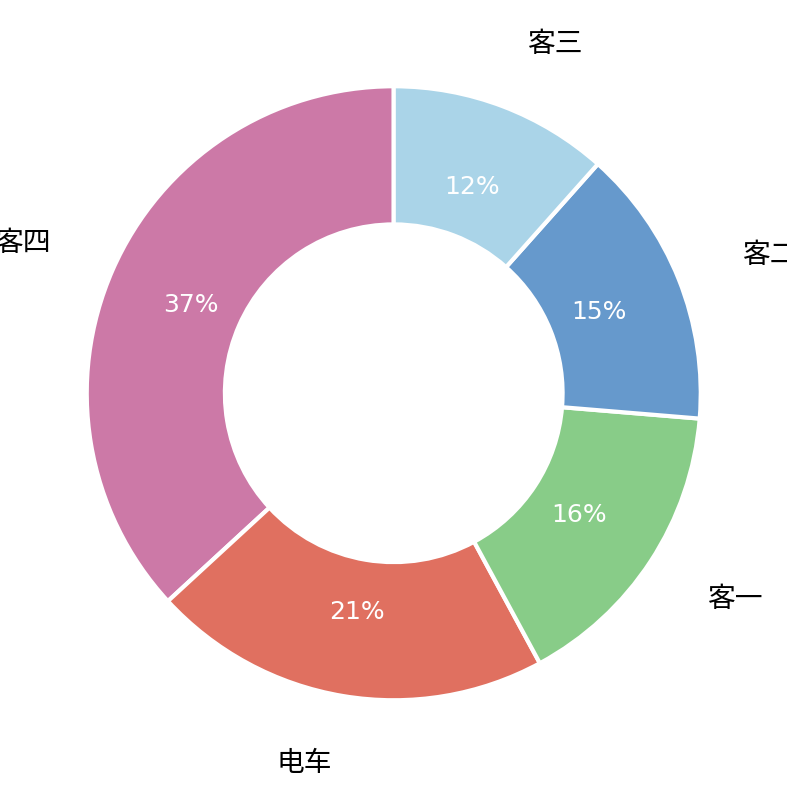

Is there any slice that represents more than half of the pie?

No